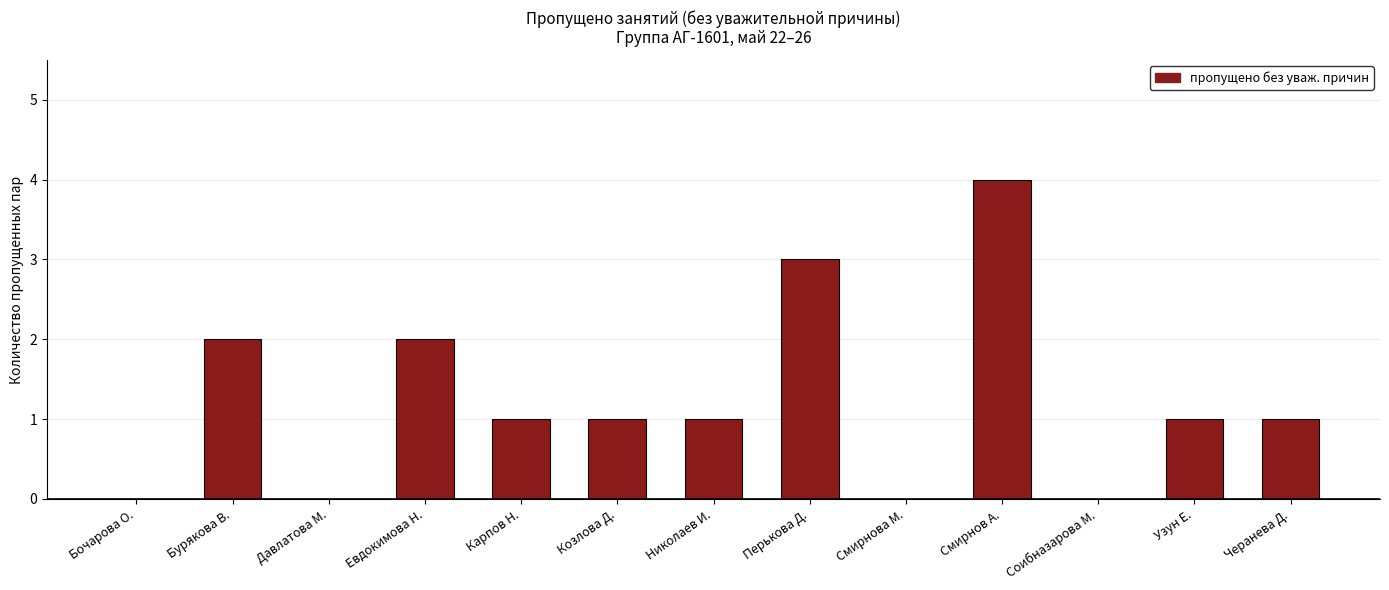

Reading left to right, list all the values displayed in this chart.

Бочарова О.=0	Бурякова В.=2	Давлатова М.=0	Евдокимова Н.=2	Карпов Н.=1	Козлова Д.=1	Николаев И.=1	Перькова Д.=3	Смирнова М.=0	Смирнов А.=4	Соибназарова М.=0	Узун Е.=1	Черанева Д.=1